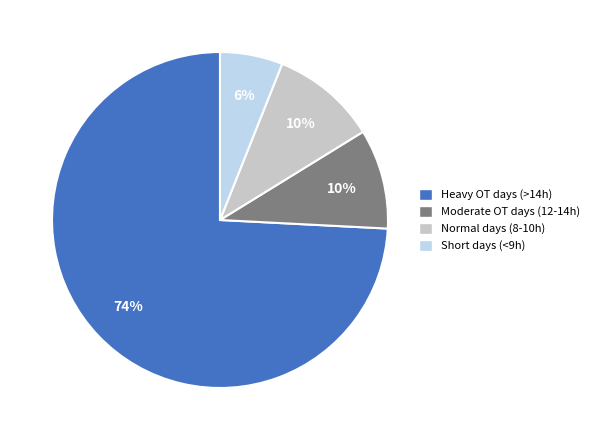

To the nearest percent, what is the average slice percentage?

25%